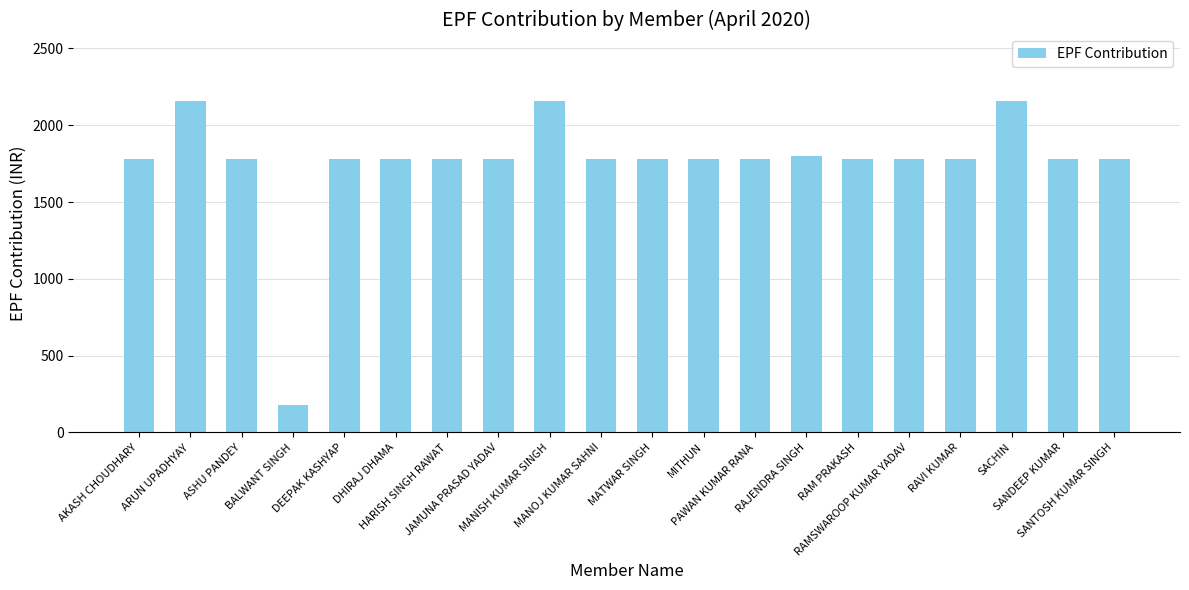

At which category does the chart reach its minimum across all series?

BALWANT SINGH